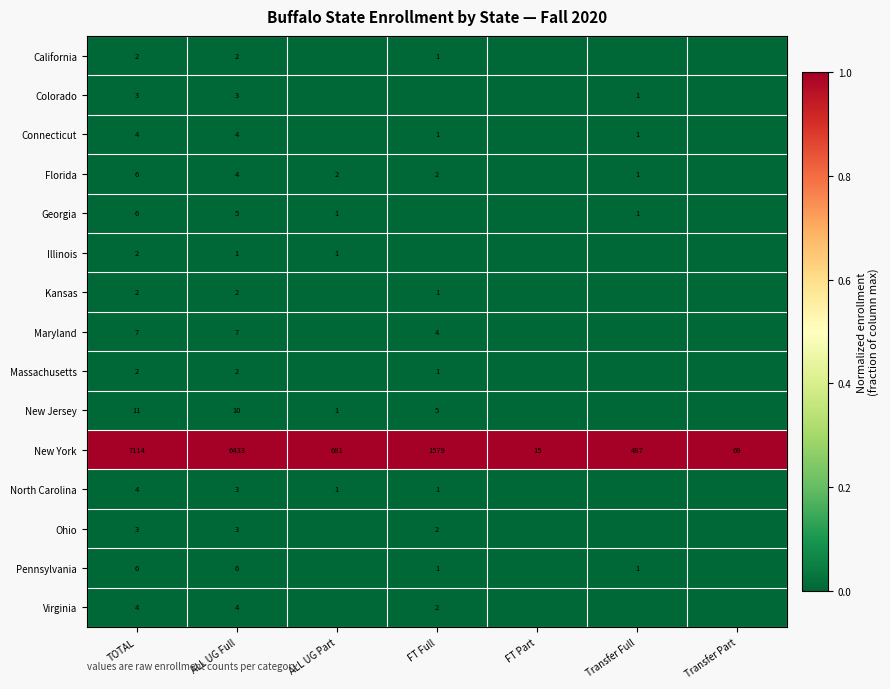

Is it true that Kansas equals 0 at FT Full?

False